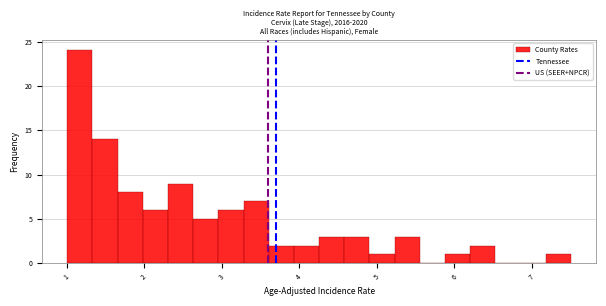

Around what value on the x-axis is the tallest bar? Give the approximate position of its centre, as read against the axis.

1.2